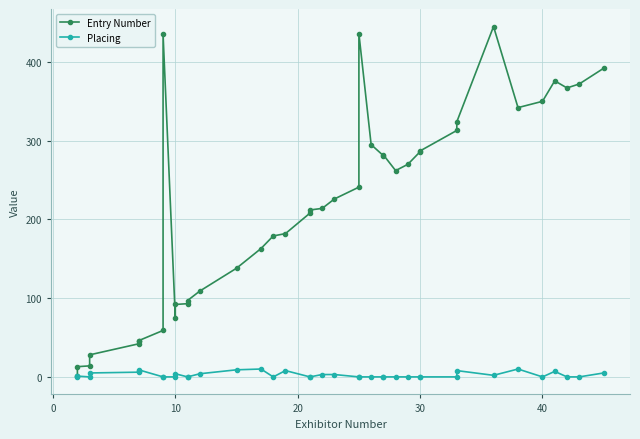

Is this an area chart (filled region under the line)?

No